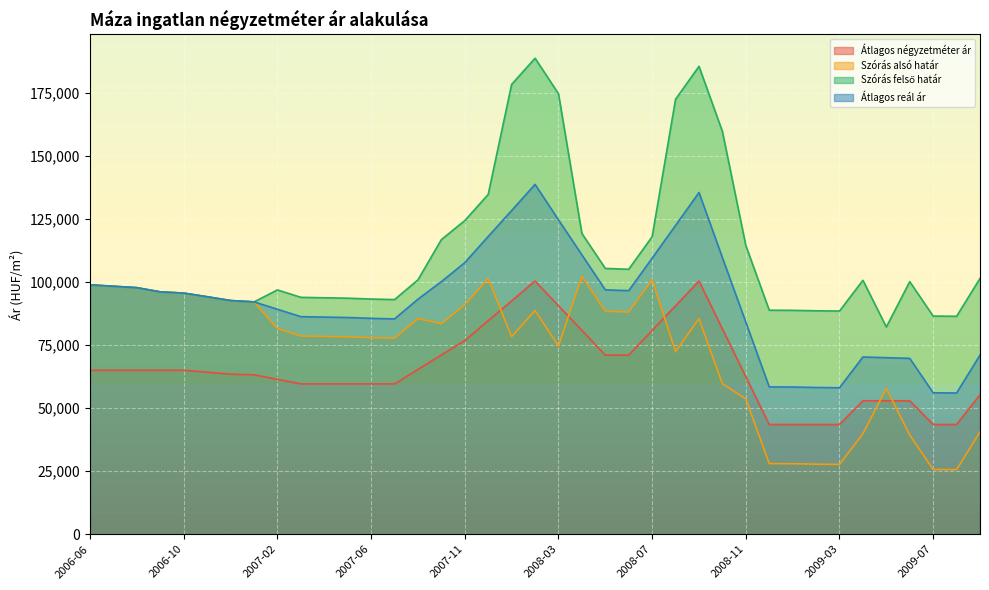

How many distinct data groups are displayed?

4